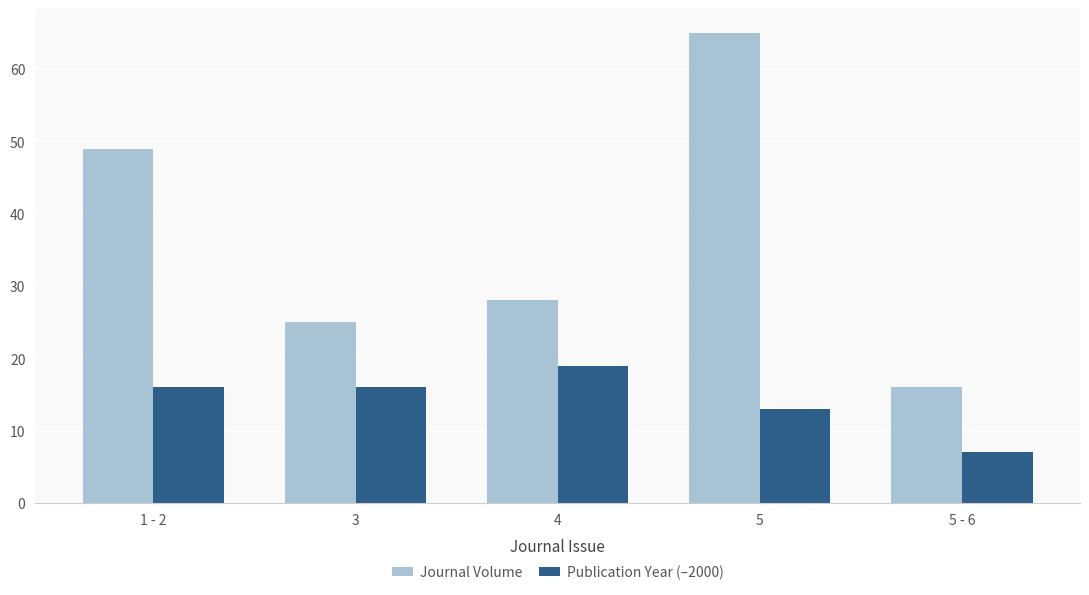

What is the difference between the second highest and minimum values in the Publication Year (–2000) series?

9